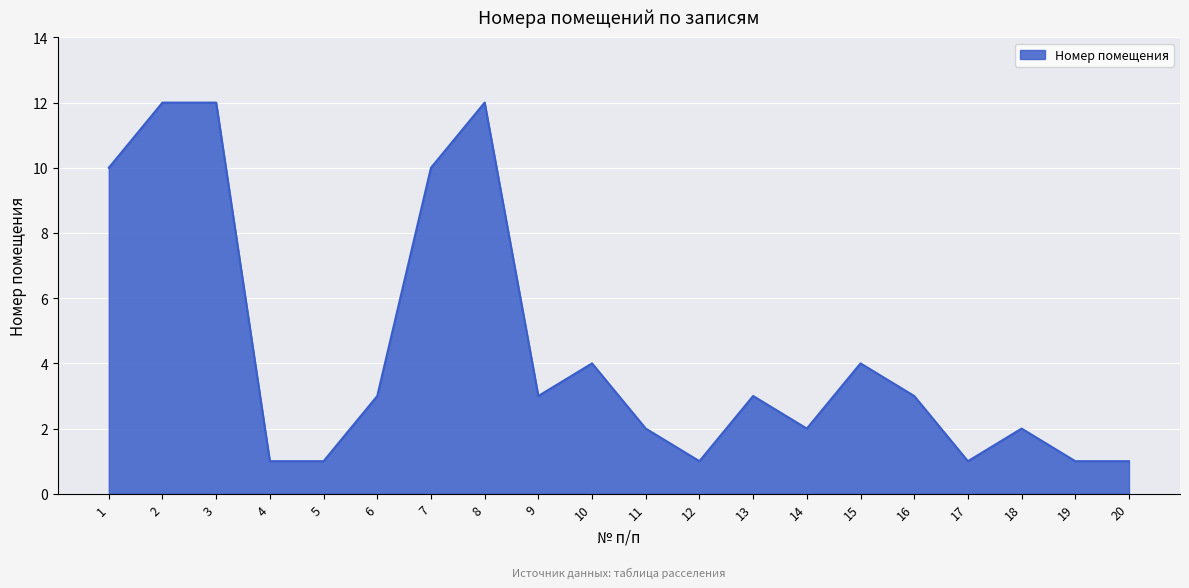

Where does the data first go above 3?

1